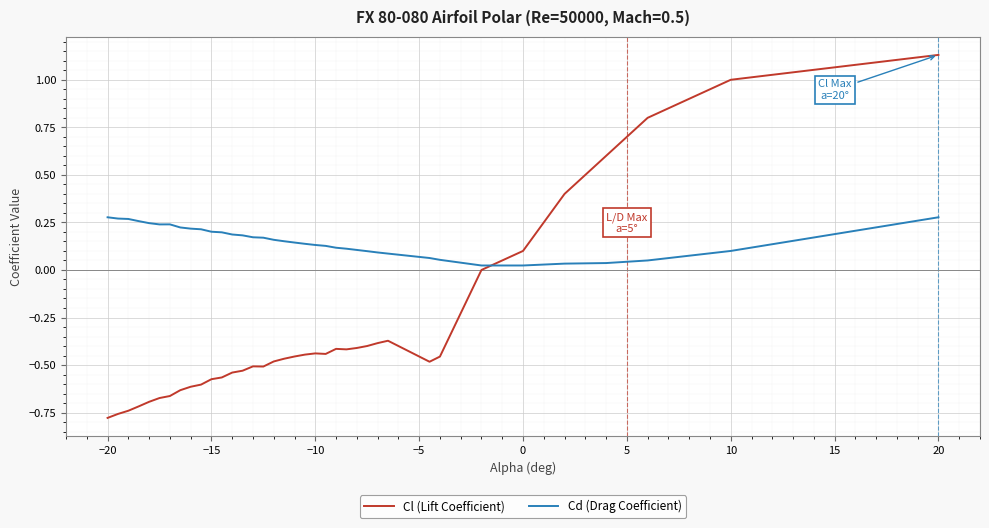

How many intersections are there between Cd (Drag Coefficient) and Cl (Lift Coefficient)?

1